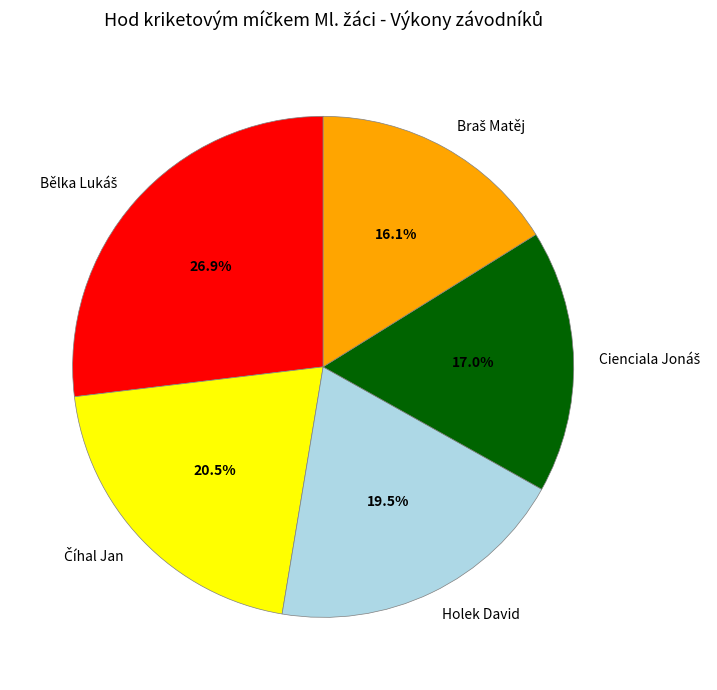

Does any single category account for the majority?

No